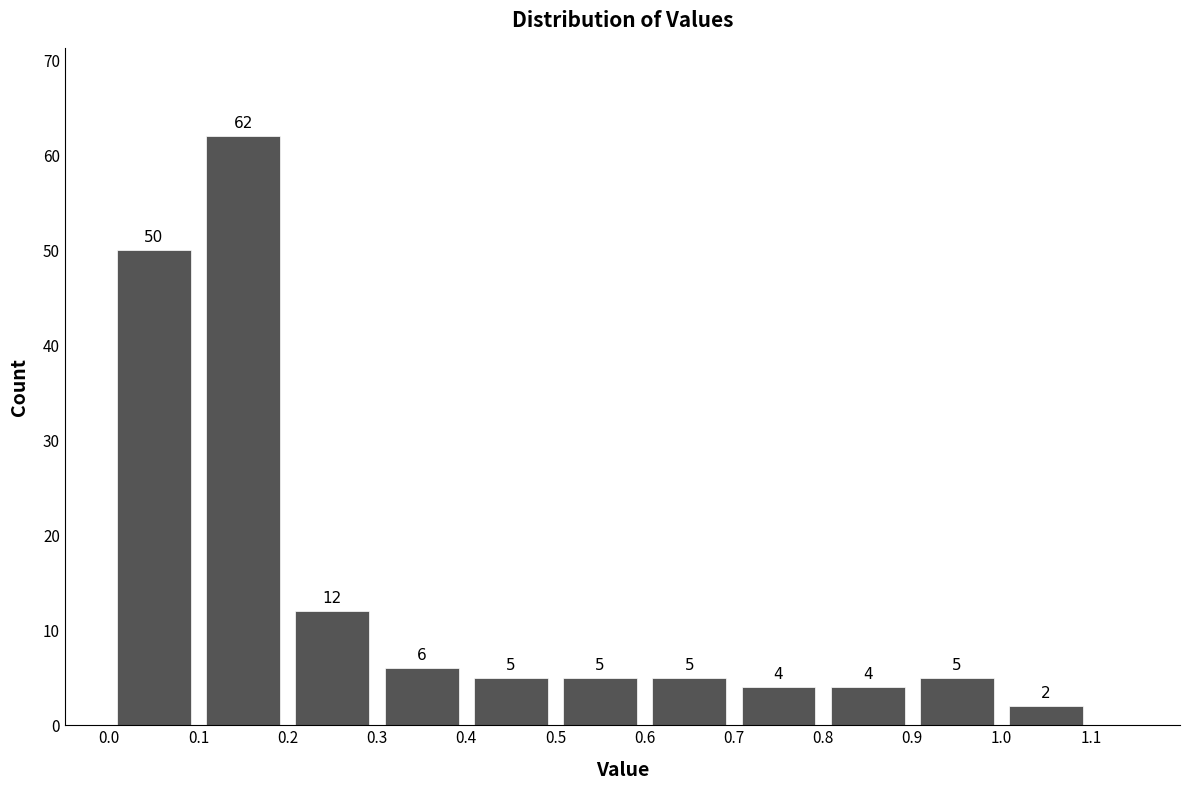

Reading left to right, list every bar in this chart as the range it spans on the x-axis followed by its height.

0.0 to 0.1: 50
0.1 to 0.2: 62
0.2 to 0.3: 12
0.3 to 0.4: 6
0.4 to 0.5: 5
0.5 to 0.6: 5
0.6 to 0.7: 5
0.7 to 0.8: 4
0.8 to 0.9: 4
0.9 to 1.0: 5
1.0 to 1.1: 2